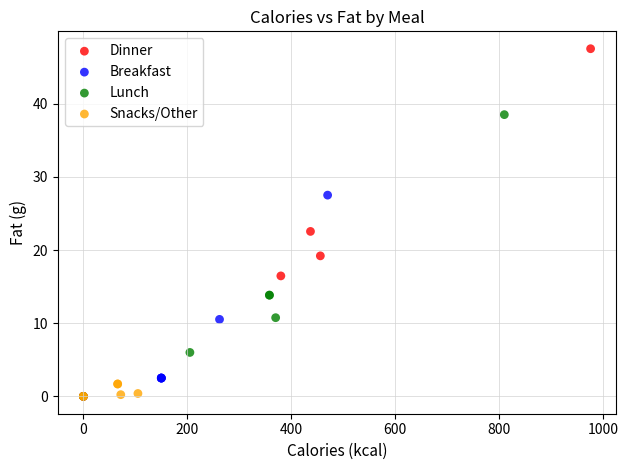

Which series has the largest Y range (max minus min)?

Dinner